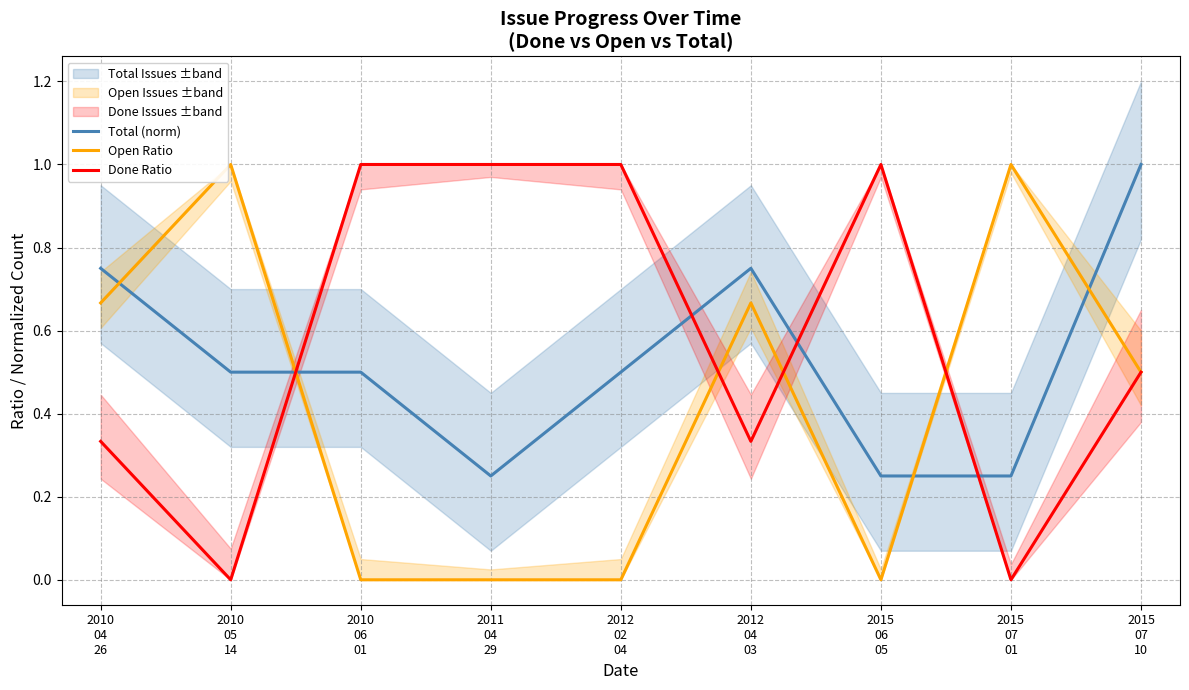

After their last crossing, which series has the higher values: Total (norm) or Open Ratio?

Total (norm)